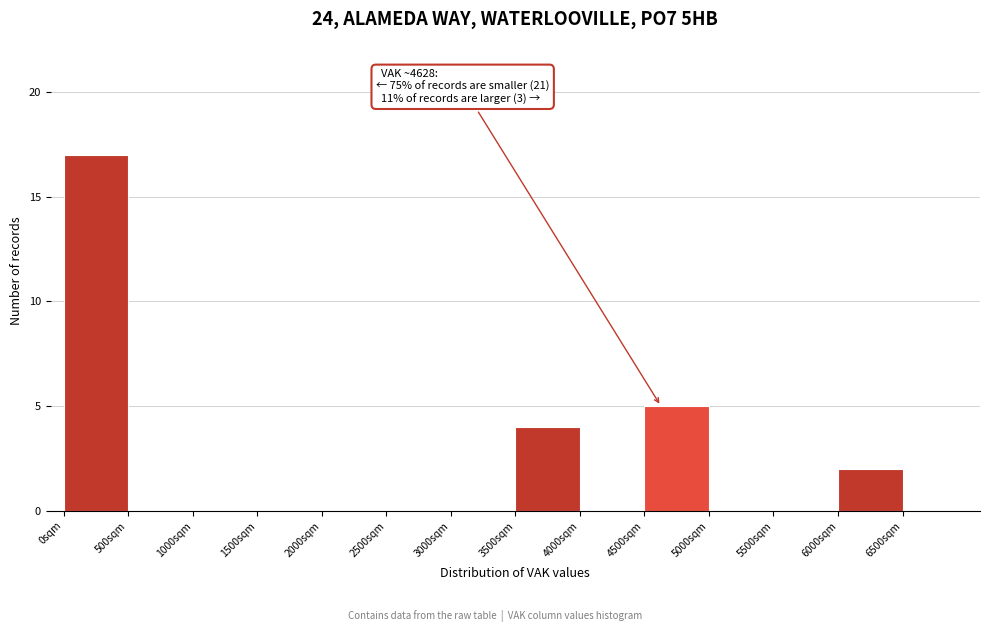

Over which range of the x-axis is the bar tallest?

0 to 500